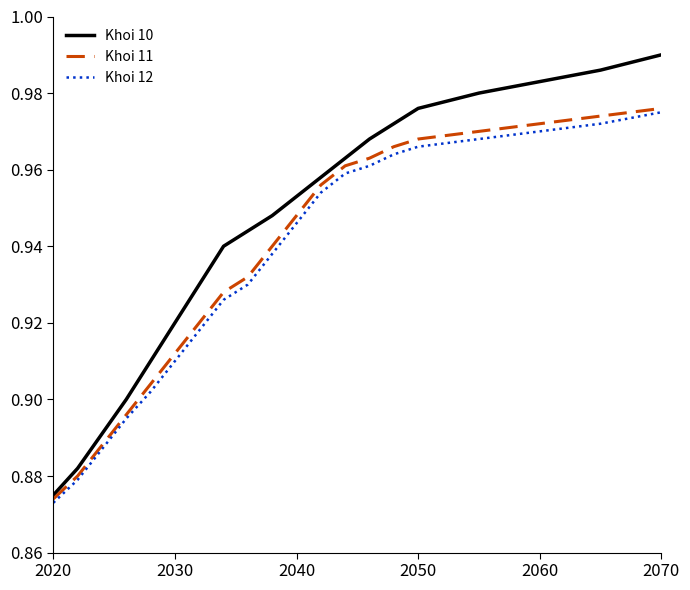

Which series has the widest spread of values?

Khoi 10